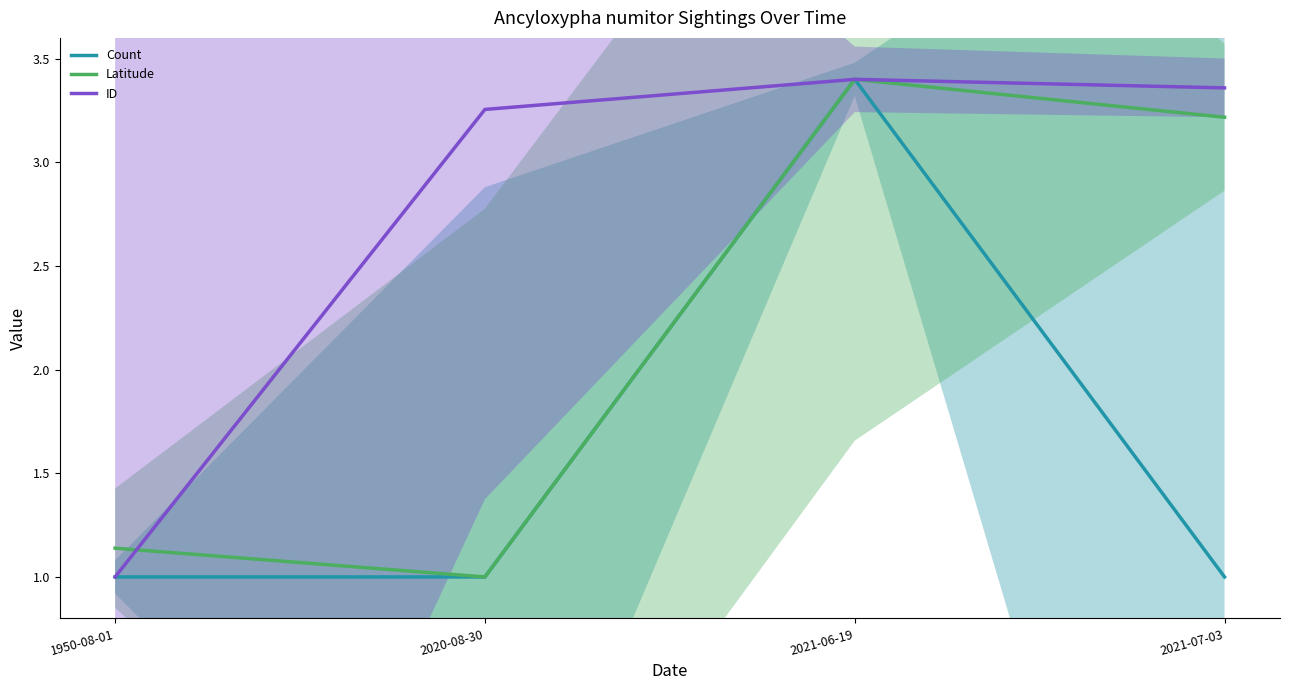

How many values in the Latitude series are below 3?

2